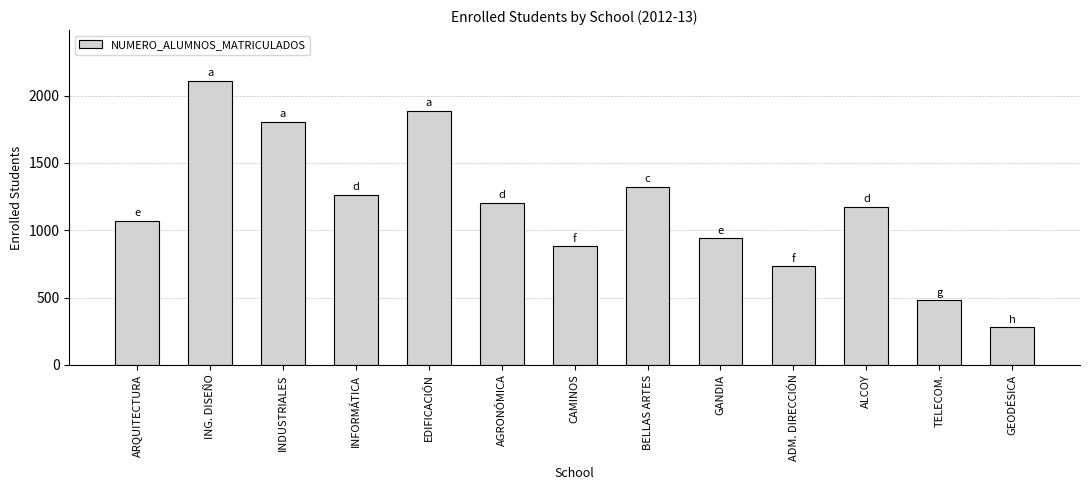

Reading right to left, transcribe all the data shown in this chart.

GEODÉSICA=279	TELECOM.=480	ALCOY=1176	ADM. DIRECCIÓN=731	GANDIA=940	BELLAS ARTES=1320	CAMINOS=880	AGRONÓMICA=1201	EDIFICACIÓN=1885	INFORMÁTICA=1262	INDUSTRIALES=1805	ING. DISEÑO=2107	ARQUITECTURA=1072